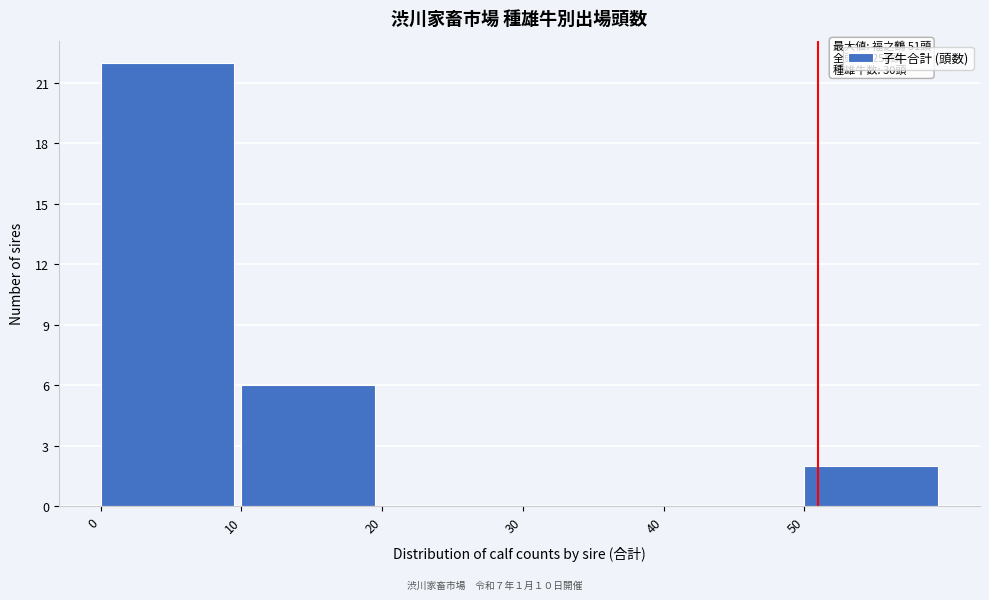

Which range on the x-axis has the tallest bar?

0 to 10